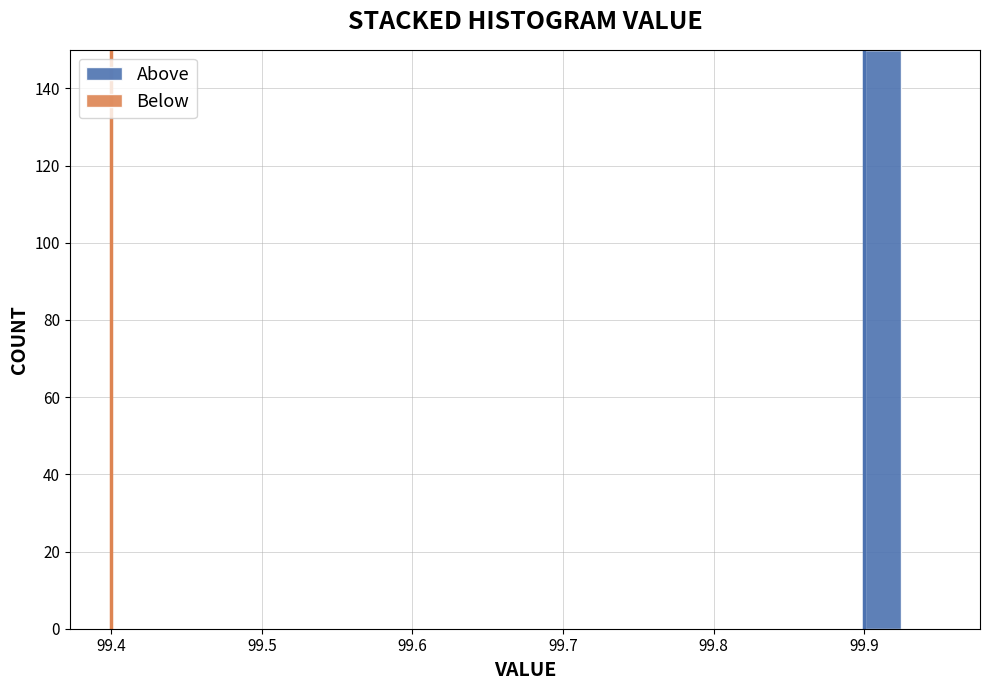

Read against the x-axis, roughly where is the centre of the tallest bar?

99.91